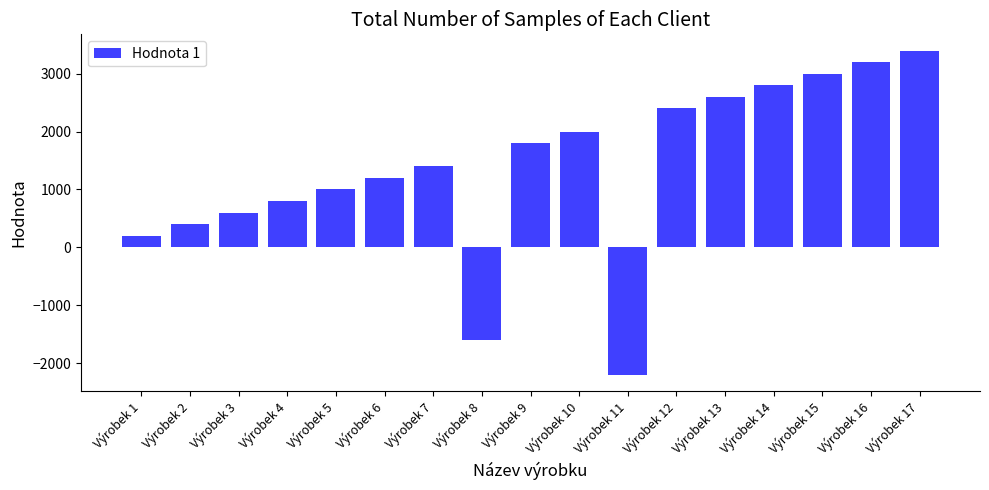

What is the greatest value displayed?

3400